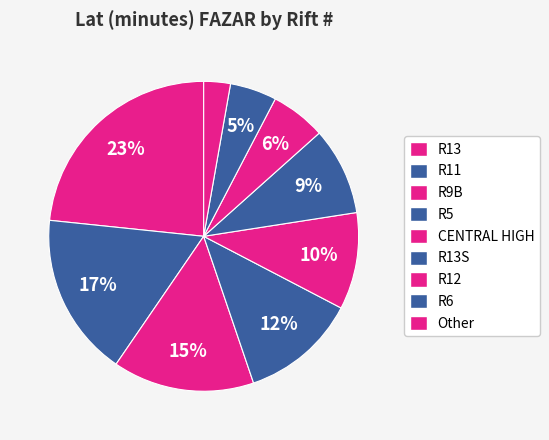

How many slices are in this pie chart?

9